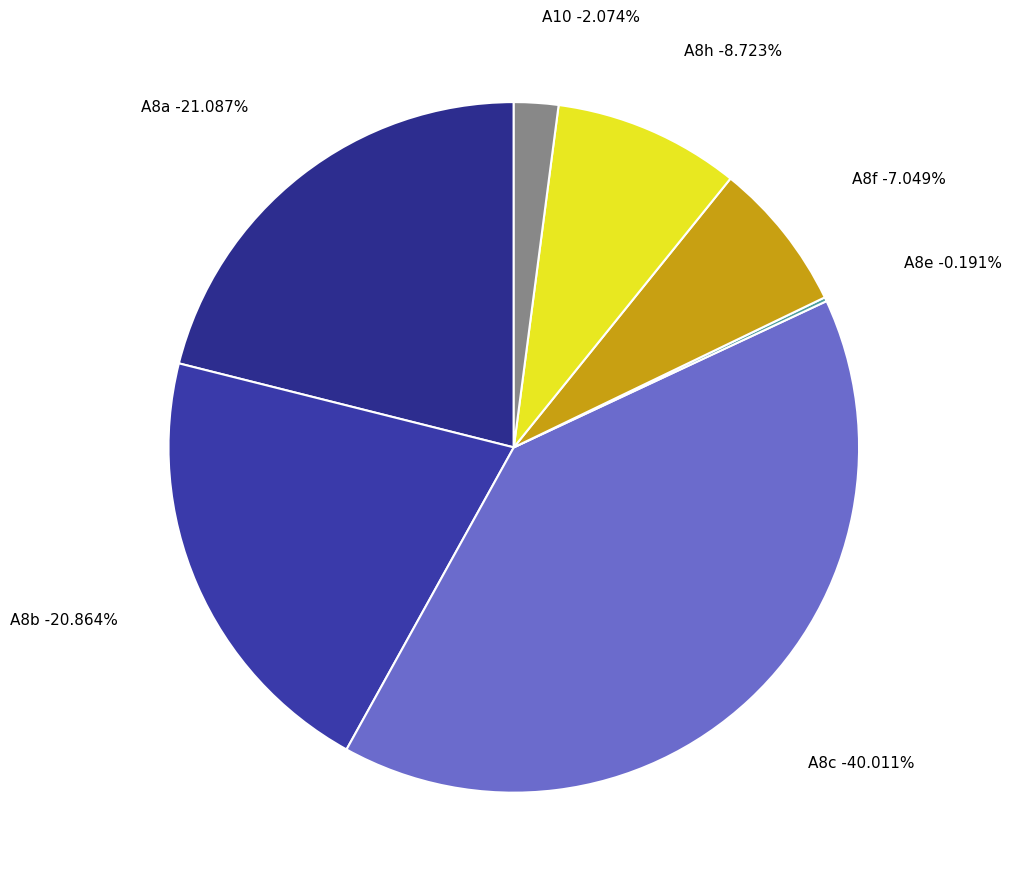

To the nearest percent, what percentage of the pie is A10?

2%